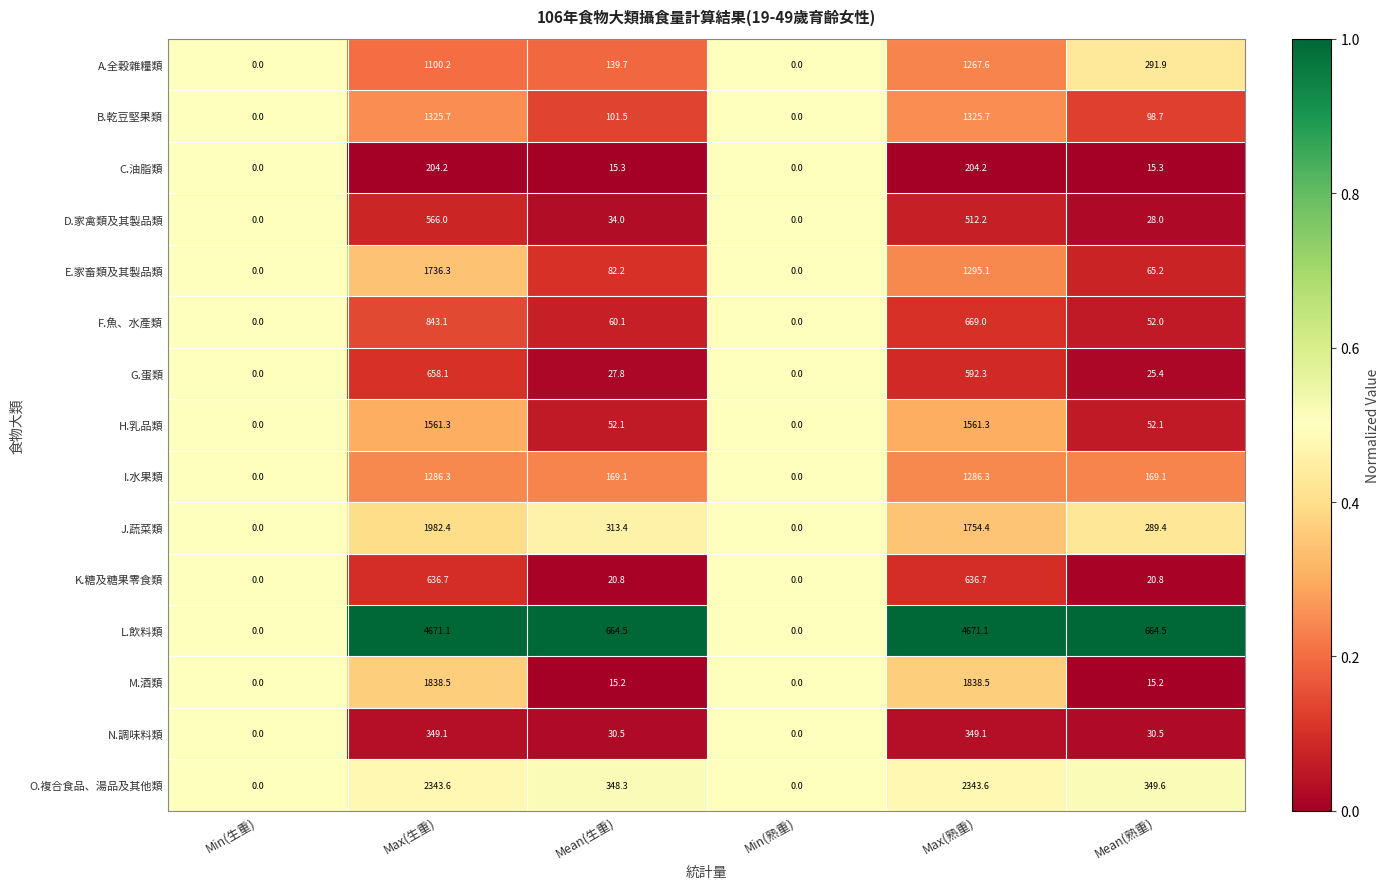

Between Mean(生重) and Max(熟重), which series saw the biggest shift?

L.飲料類